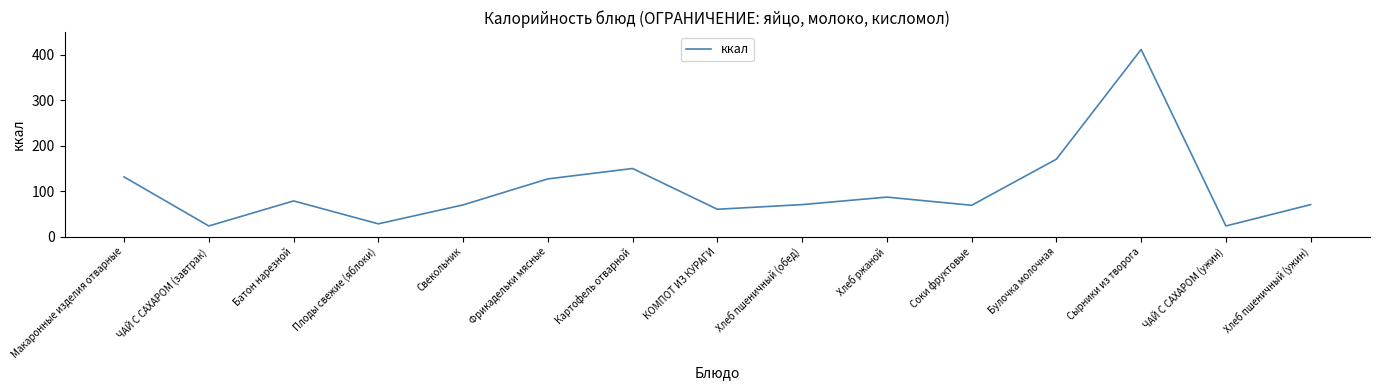

What is the average value?

104.8